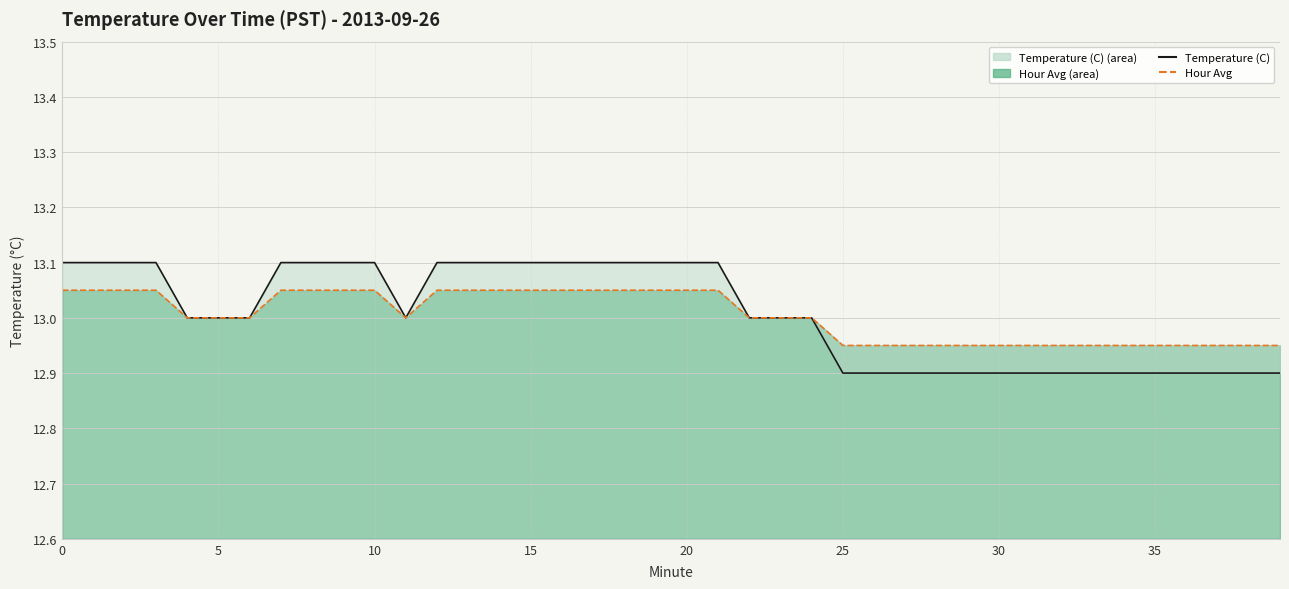

True or false: Temperature (C) Line and Hour Avg Line intersect in this chart.

False